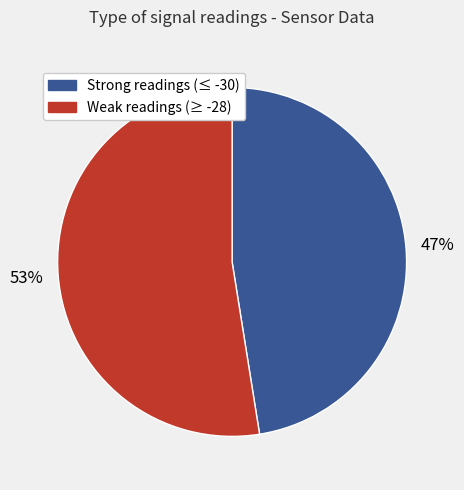

To the nearest percent, what is the average slice percentage?

50%